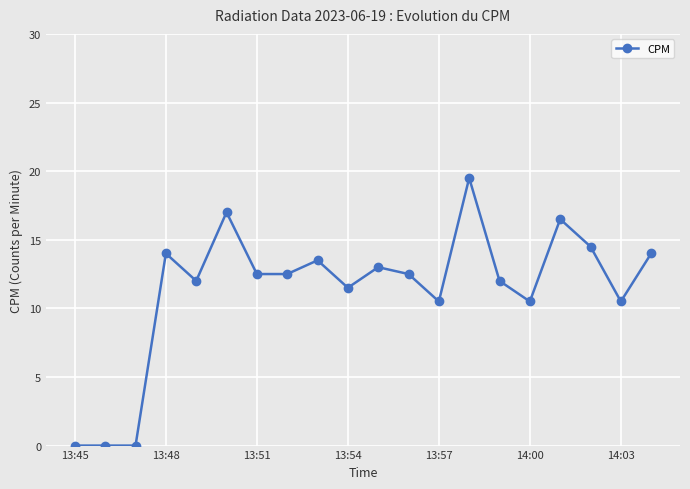

What is the value of the 13th point from the left?

10.5